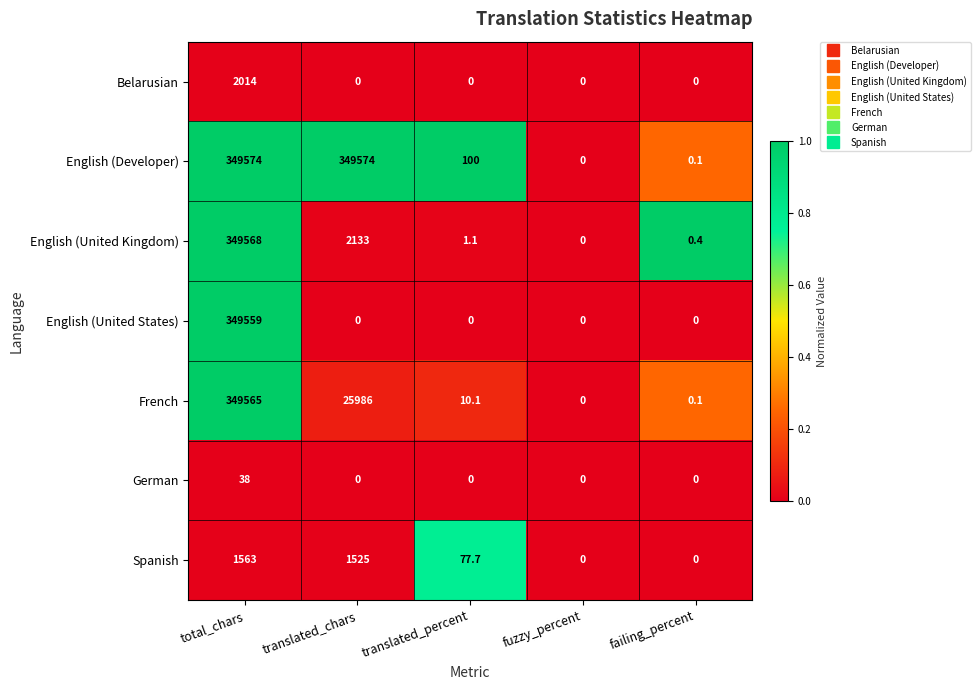

Rank the series by their maximum value, from highest to lowest.

English (Developer), English (United Kingdom), French, English (United States), Belarusian, Spanish, German